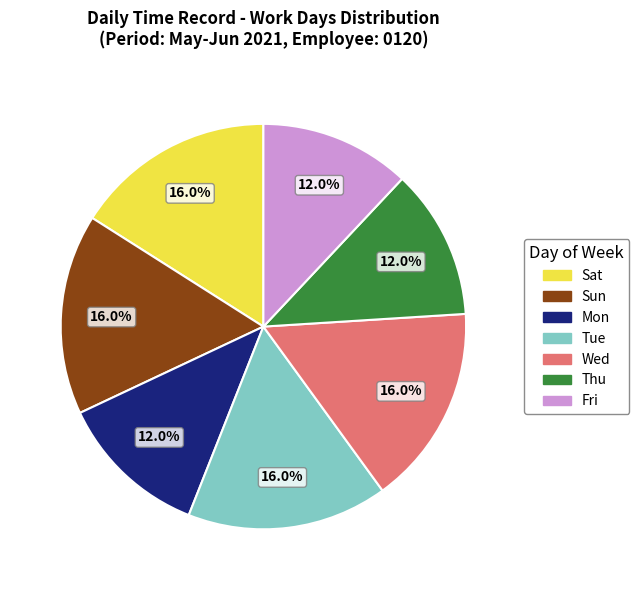

Is it true that Sat is 29% of the pie?

False